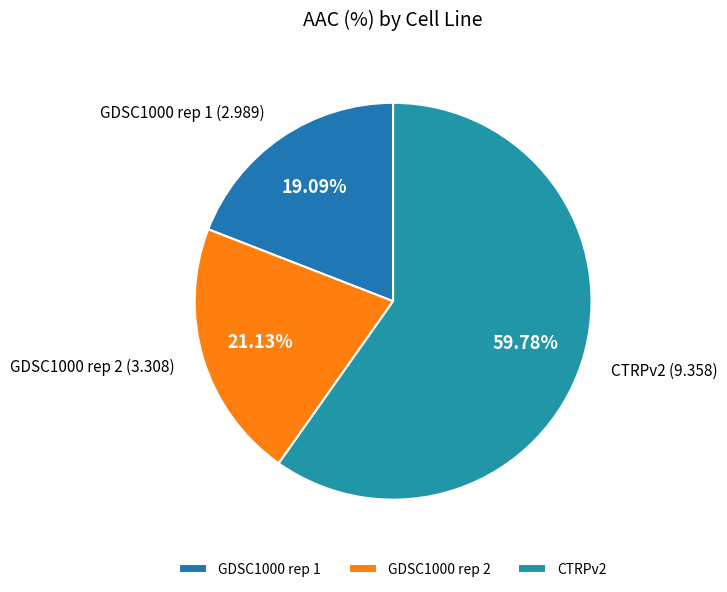

What percentage is the GDSC1000 rep 2 slice, to the nearest percent?

21%